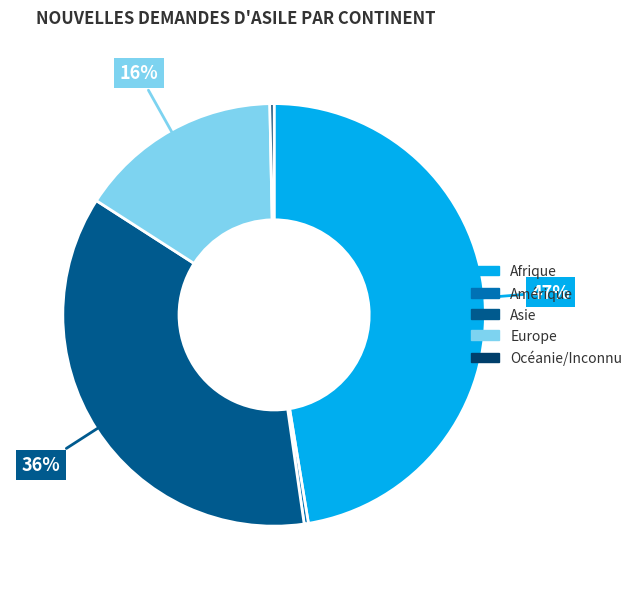

How many segments does this pie chart have?

5